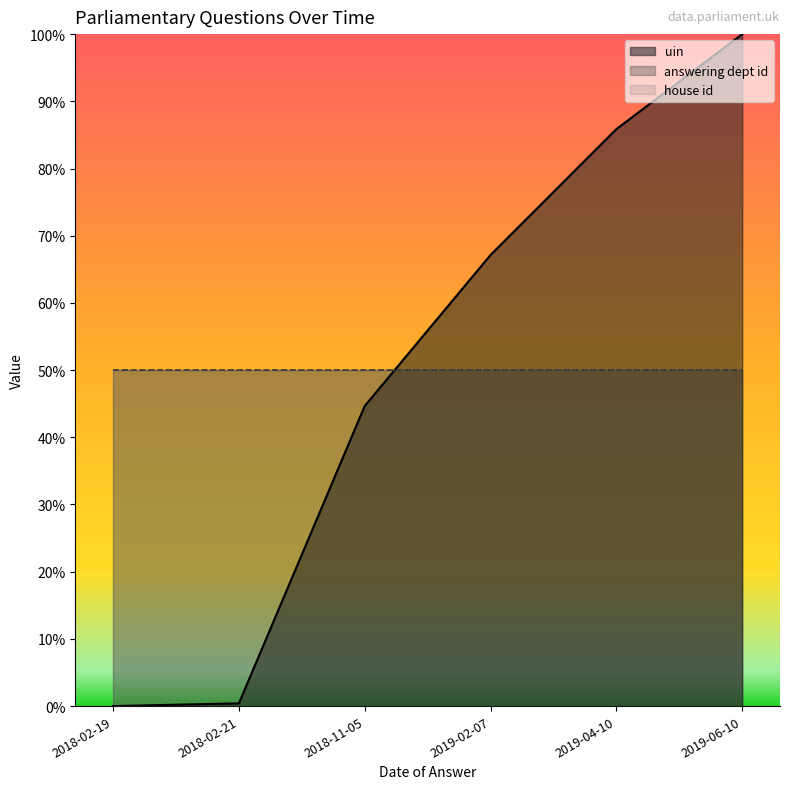

True or false: answering dept id and house id cross at least once.

False